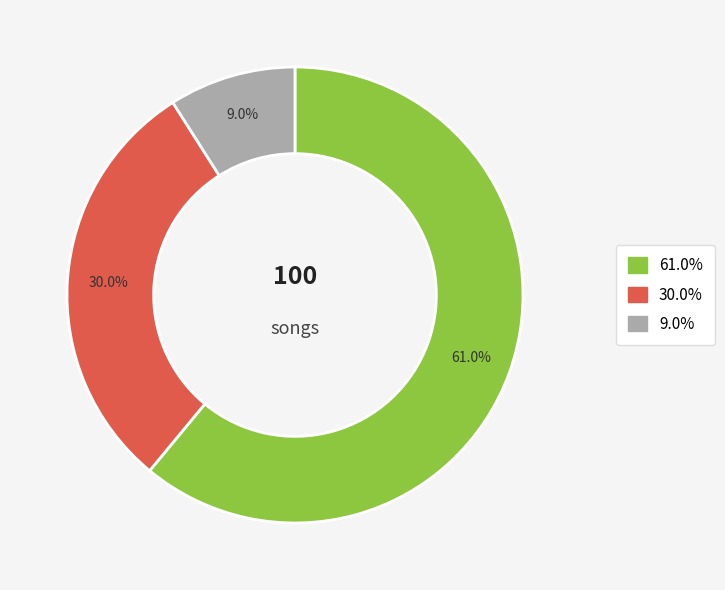

Does any single category account for the majority?

Yes